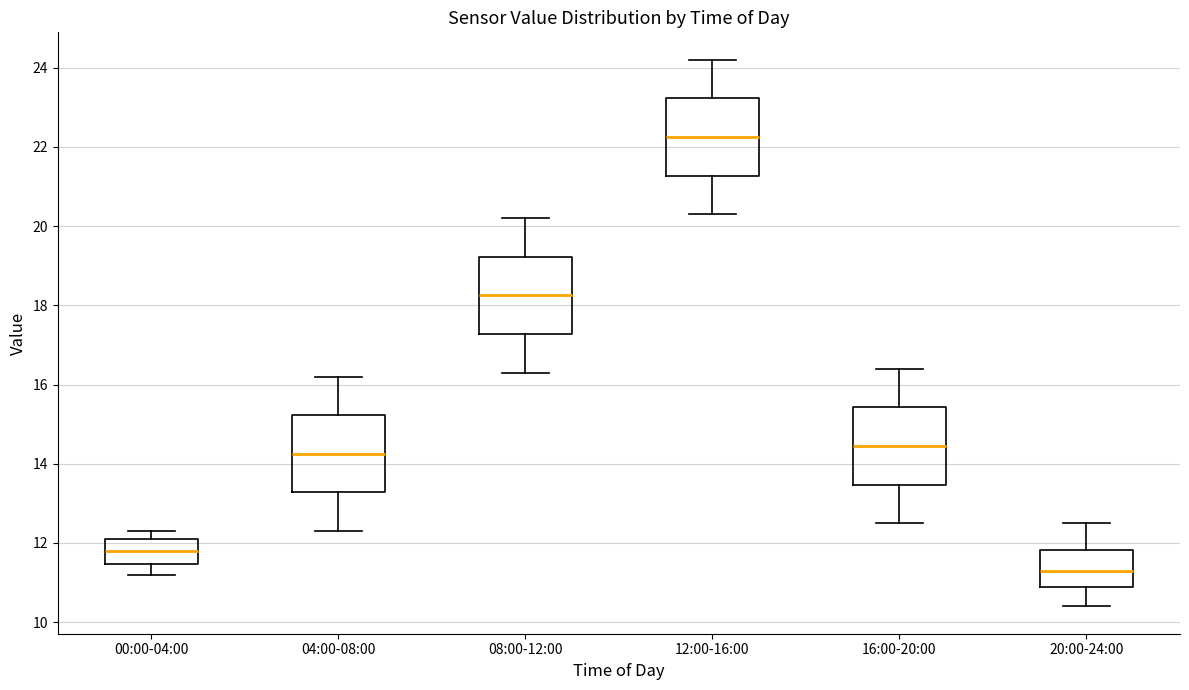

Reading left to right, transcribe this box plot: for each box, give where its median line is, the range the box spans, and where its two whiskers end, as read against the y-axis. The values are not printed on the chart, so give them approximately, as read against the axis.

00:00-04:00: median 11.8, box 11.4 to 12.2, whiskers 11.2 to 12.4
04:00-08:00: median 14.2, box 13.2 to 15.2, whiskers 12.4 to 16.2
08:00-12:00: median 18.2, box 17.2 to 19.2, whiskers 16.4 to 20.2
12:00-16:00: median 22.2, box 21.2 to 23.2, whiskers 20.4 to 24.2
16:00-20:00: median 14.4, box 13.4 to 15.4, whiskers 12.6 to 16.4
20:00-24:00: median 11.4, box 11.0 to 11.8, whiskers 10.4 to 12.6